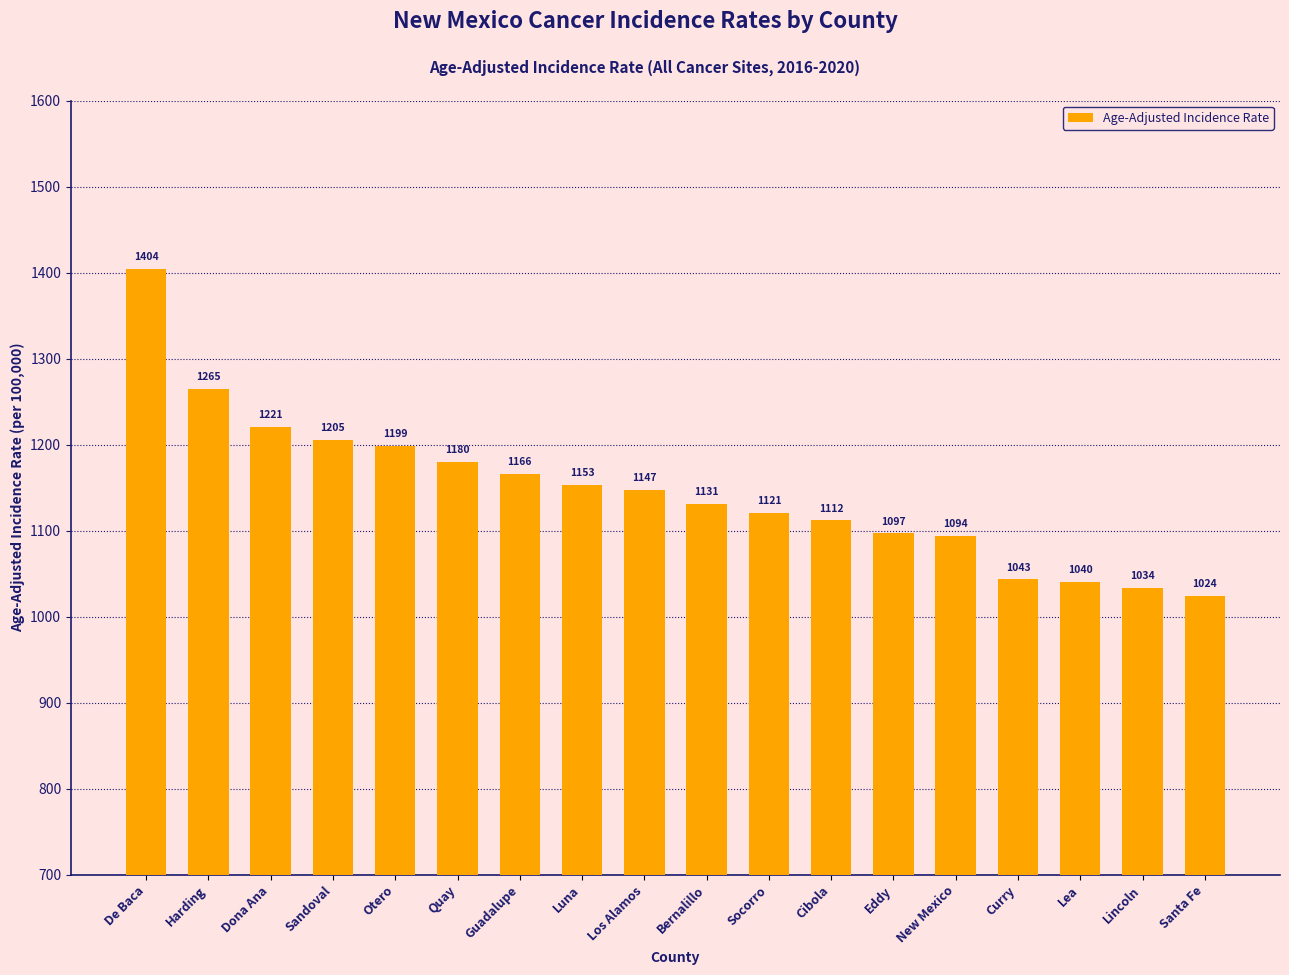

What is the label of the 16th bar from the right?

Dona Ana